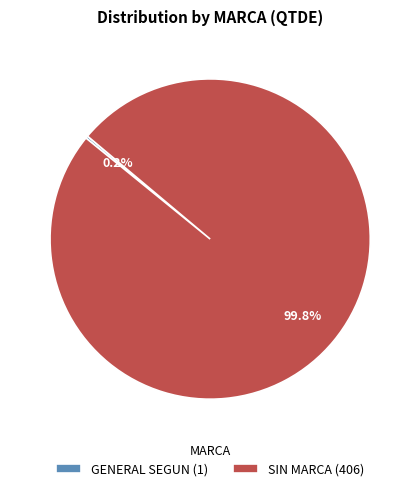

To the nearest percent, what is the average slice percentage?

50%